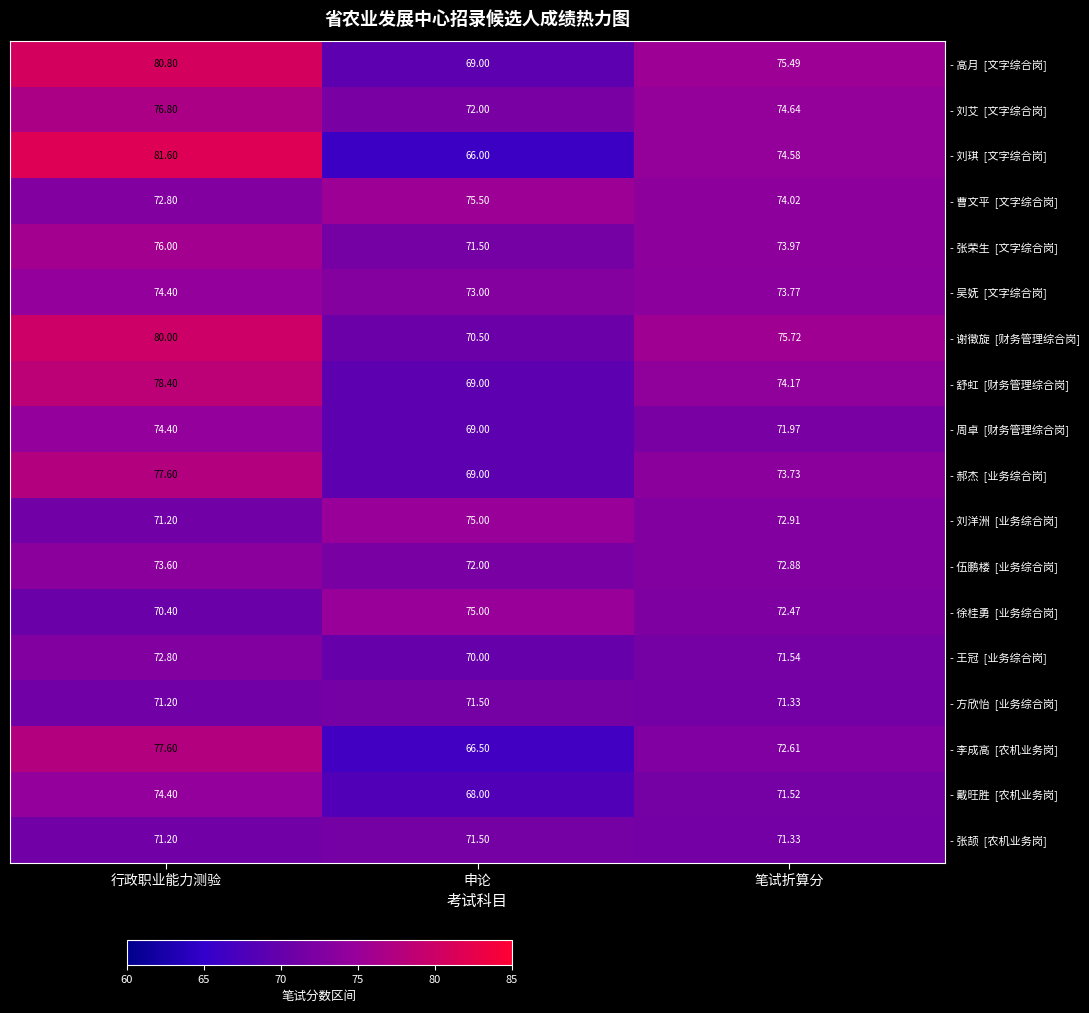

Which label corresponds to the smallest value in the chart?

申论